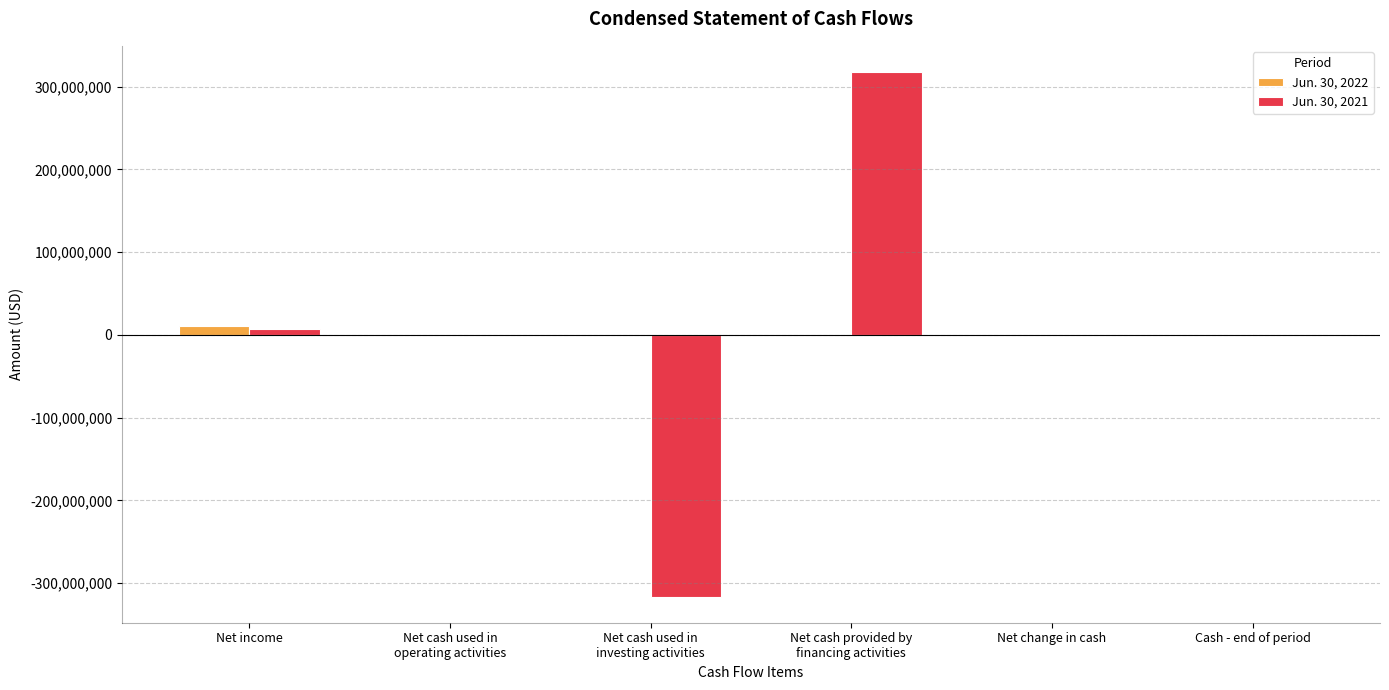

What is the greatest value displayed?

317694229